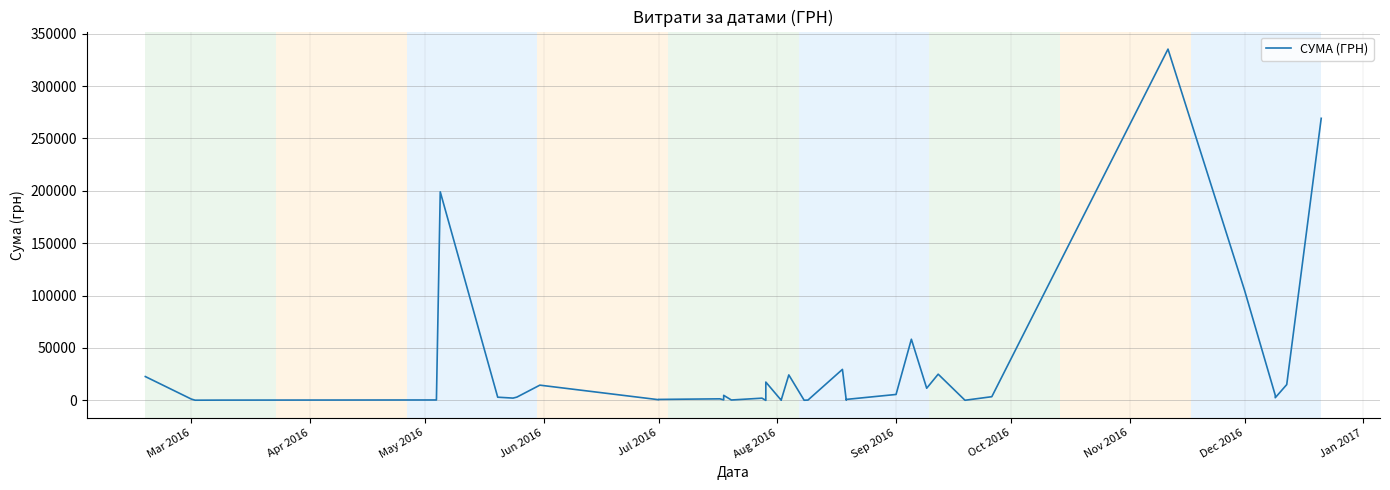

What is the average value?

29288.1